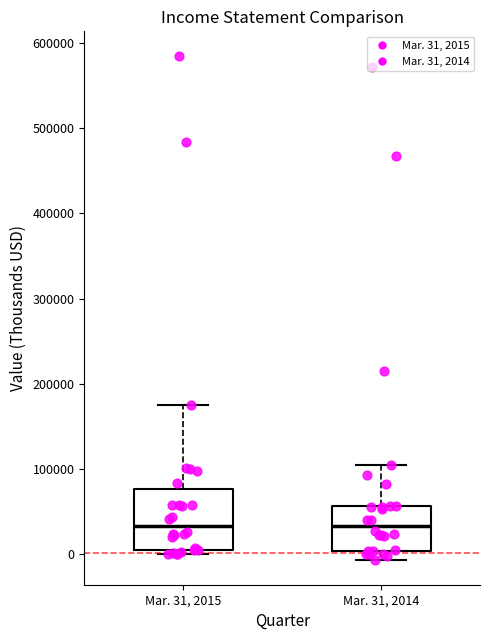

Comparing the boxes themselves (not the whiskers), which one is the tallest?

Mar. 31, 2015